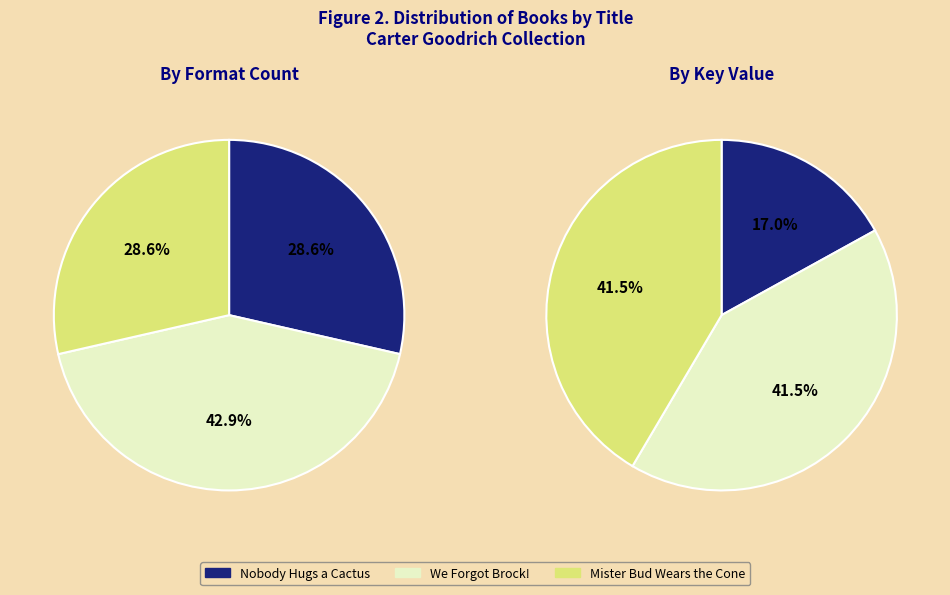

How many segments does this pie chart have?

3